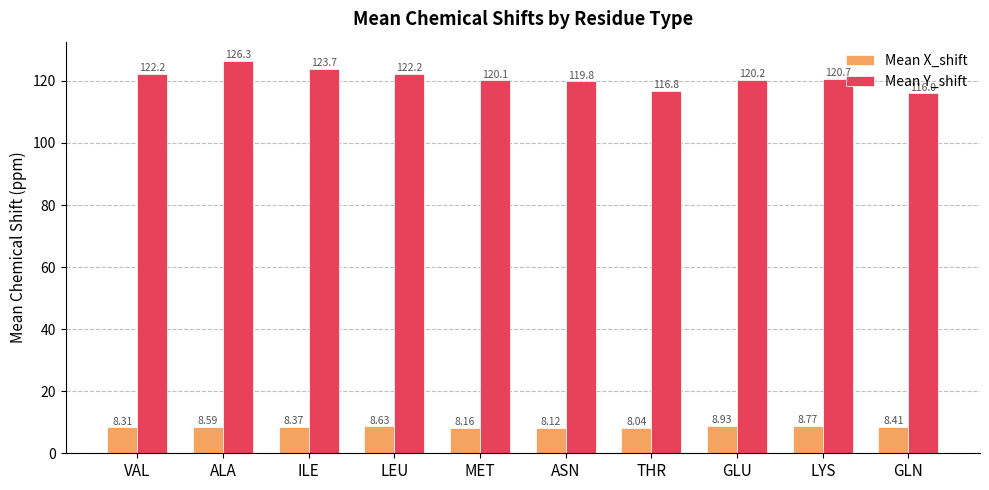

The Mean X_shift series shows 8.2 at MET. True or false?

True